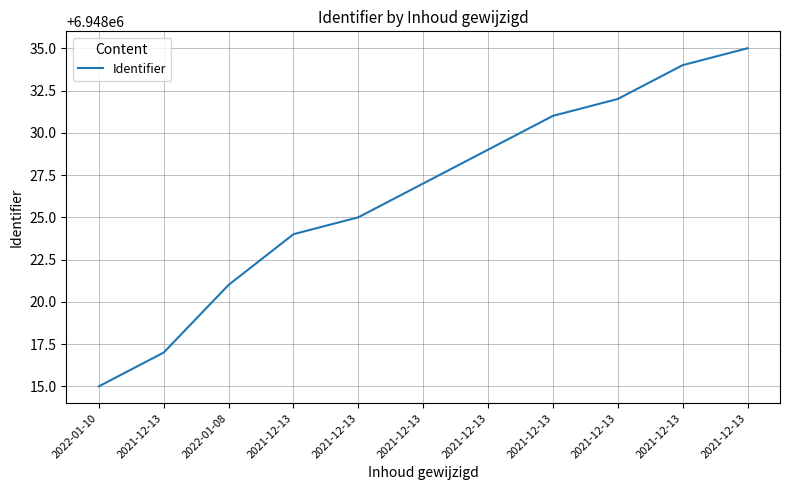

What is the minimum value shown in the chart?

6948015